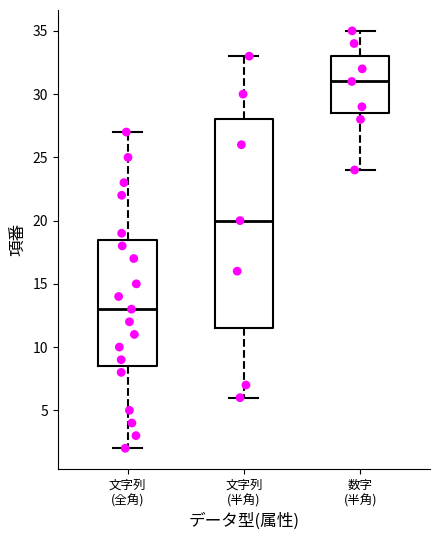

Which box has the lowest median line?

文字列 (全角)